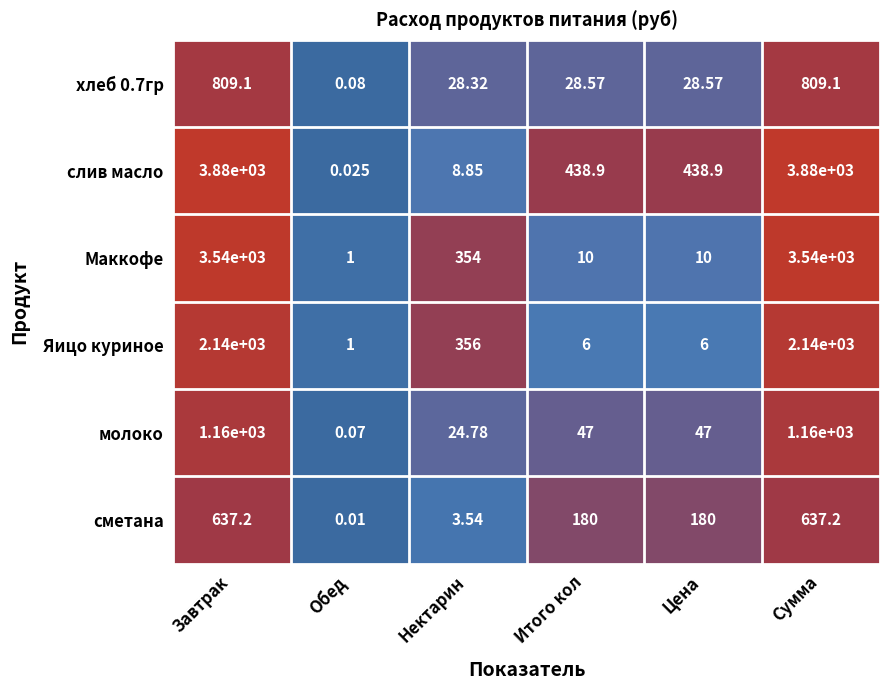

Where does the слив масло series first go above 438?

Завтрак